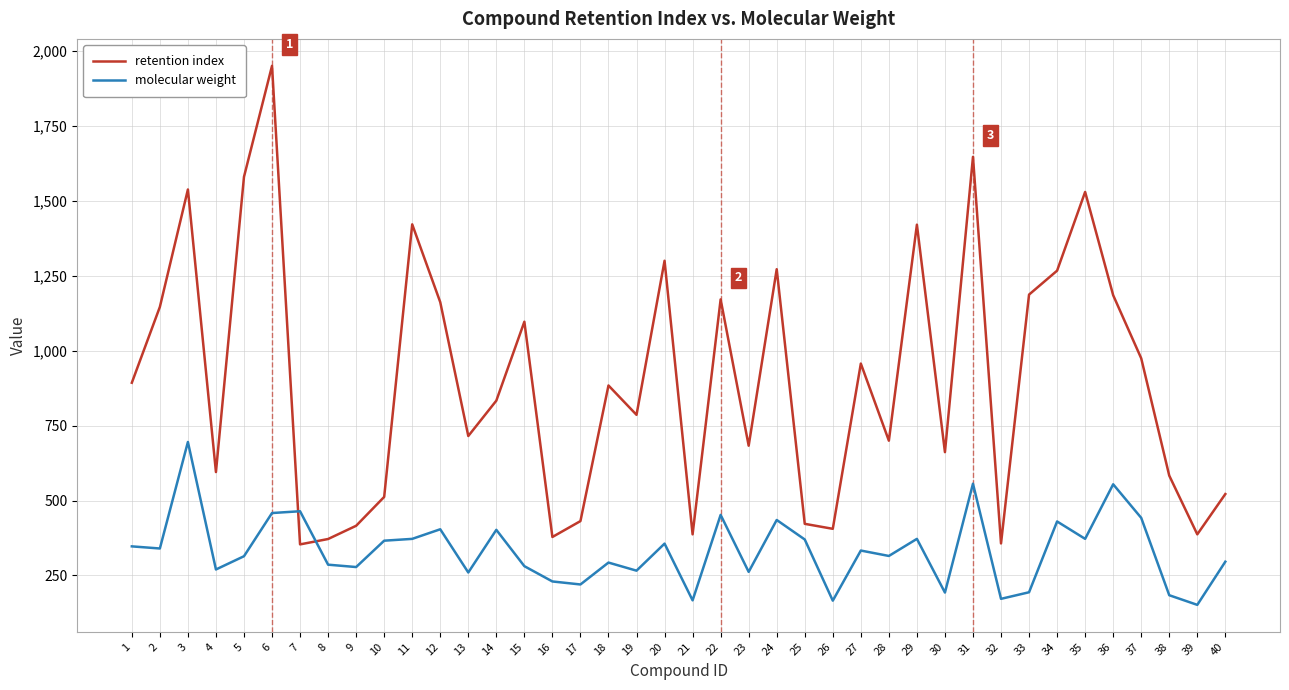

At 30, list the series in order from largest to smallest.

retention index, molecular weight